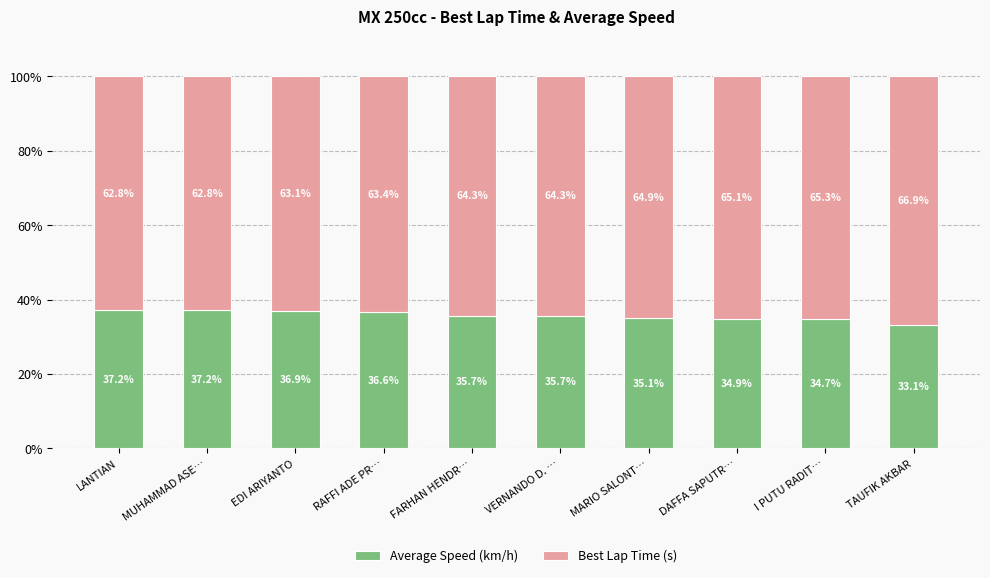

What is the total value across all series at MUHAMMAD ASE…?

100.0